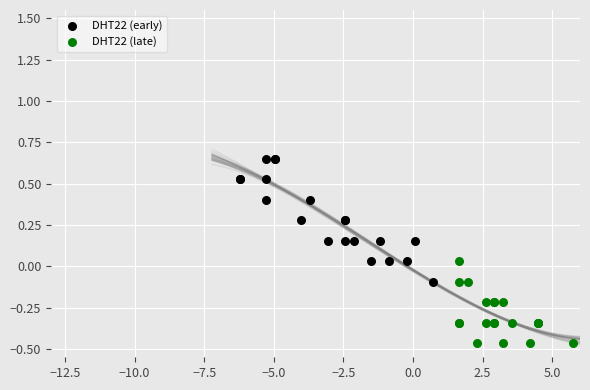

Which series reaches the maximum Y coordinate?

DHT22 (early)